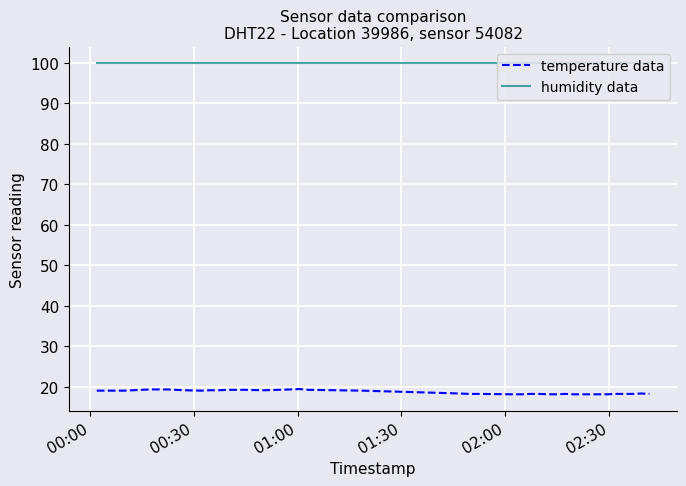

What is the maximum value for humidity data?

99.9